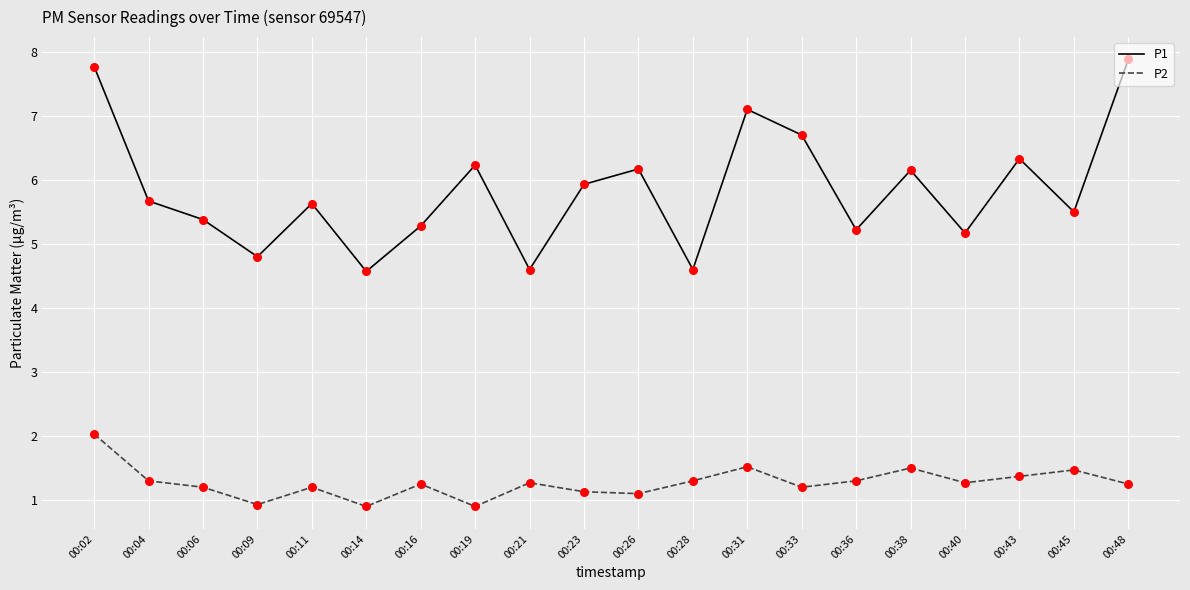

Is the value of P2 at 00:23 greater than the value of P1 at 00:43?

No